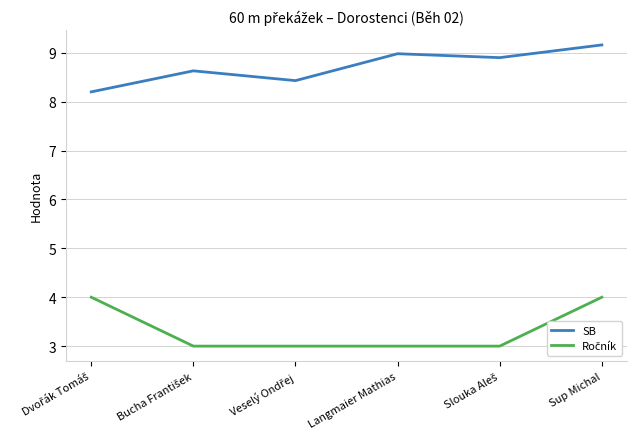

The SB series shows 9.2 at Sup Michal. True or false?

True